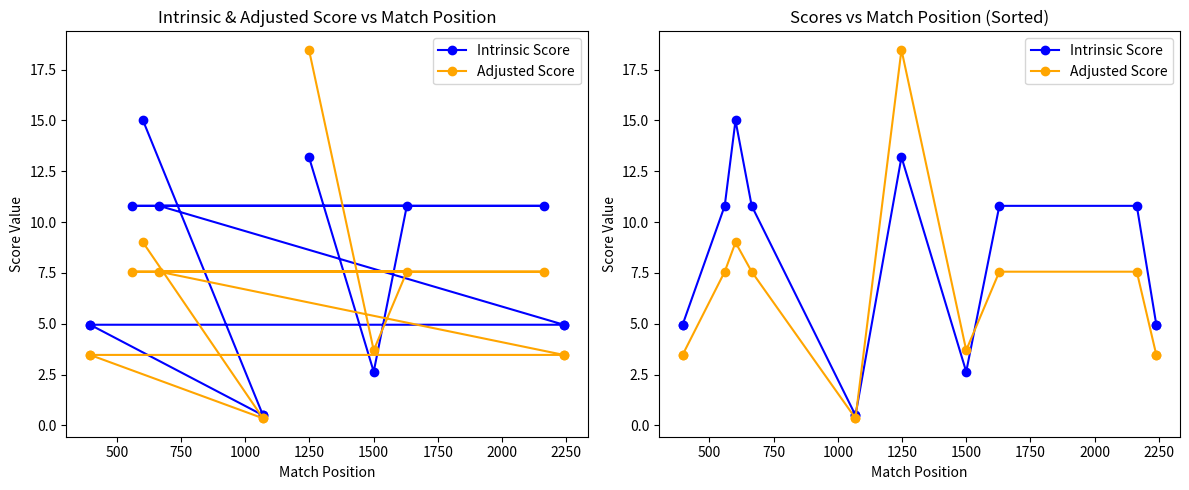

List the series in order of their peak value, highest first.

Adjusted Score, Intrinsic Score